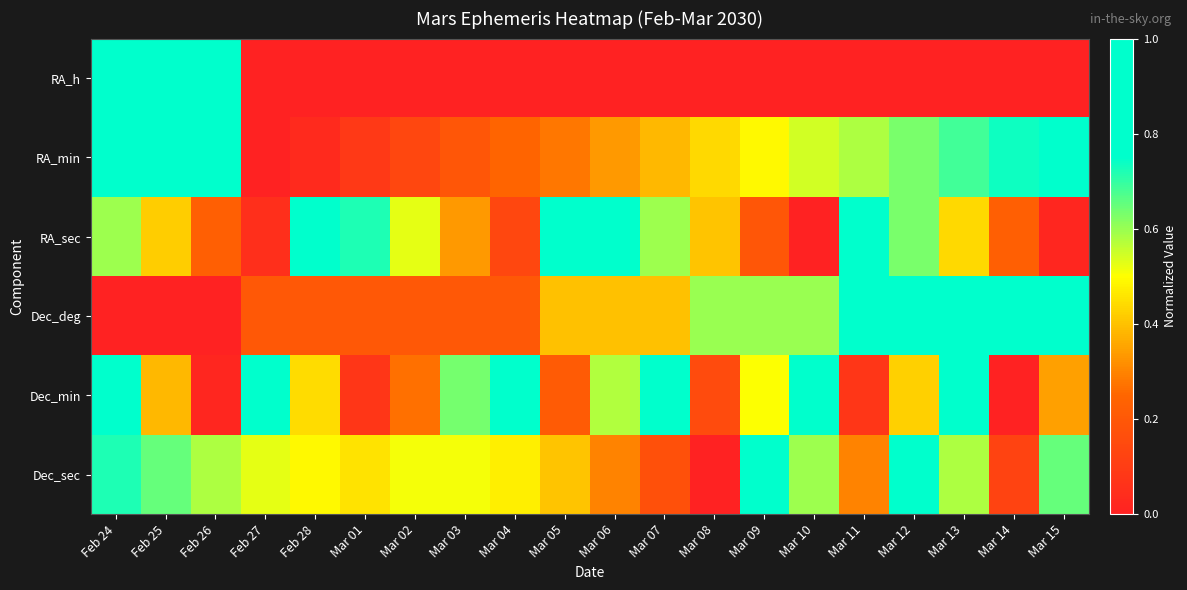

Reading left to right, list all the values displayed in this chart.

RA_h: Feb 24=1.0	Feb 25=1.0	Feb 26=1.0	Feb 27=0.0	Feb 28=0.0	Mar 01=0.0	Mar 02=0.0	Mar 03=0.0	Mar 04=0.0	Mar 05=0.0	Mar 06=0.0	Mar 07=0.0	Mar 08=0.0	Mar 09=0.0	Mar 10=0.0	Mar 11=0.0	Mar 12=0.0	Mar 13=0.0	Mar 14=0.0	Mar 15=0.0
RA_min: Feb 24=0.9	Feb 25=0.9	Feb 26=1.0	Feb 27=0.0	Feb 28=0.0	Mar 01=0.1	Mar 02=0.1	Mar 03=0.2	Mar 04=0.2	Mar 05=0.3	Mar 06=0.3	Mar 07=0.4	Mar 08=0.4	Mar 09=0.5	Mar 10=0.5	Mar 11=0.6	Mar 12=0.6	Mar 13=0.7	Mar 14=0.7	Mar 15=0.8
RA_sec: Feb 24=0.6	Feb 25=0.4	Feb 26=0.2	Feb 27=0.1	Feb 28=0.9	Mar 01=0.7	Mar 02=0.5	Mar 03=0.3	Mar 04=0.1	Mar 05=1.0	Mar 06=0.8	Mar 07=0.6	Mar 08=0.4	Mar 09=0.2	Mar 10=0.0	Mar 11=0.8	Mar 12=0.6	Mar 13=0.4	Mar 14=0.2	Mar 15=0.0
Dec_deg: Feb 24=0.0	Feb 25=0.0	Feb 26=0.0	Feb 27=0.2	Feb 28=0.2	Mar 01=0.2	Mar 02=0.2	Mar 03=0.2	Mar 04=0.2	Mar 05=0.4	Mar 06=0.4	Mar 07=0.4	Mar 08=0.6	Mar 09=0.6	Mar 10=0.6	Mar 11=0.8	Mar 12=0.8	Mar 13=0.8	Mar 14=1.0	Mar 15=1.0
Dec_min: Feb 24=0.8	Feb 25=0.4	Feb 26=0.0	Feb 27=0.8	Feb 28=0.4	Mar 01=0.1	Mar 02=0.3	Mar 03=0.6	Mar 04=1.0	Mar 05=0.2	Mar 06=0.6	Mar 07=0.9	Mar 08=0.2	Mar 09=0.5	Mar 10=0.9	Mar 11=0.1	Mar 12=0.4	Mar 13=0.8	Mar 14=0.0	Mar 15=0.3
Dec_sec: Feb 24=0.7	Feb 25=0.6	Feb 26=0.6	Feb 27=0.5	Feb 28=0.5	Mar 01=0.5	Mar 02=0.5	Mar 03=0.5	Mar 04=0.5	Mar 05=0.4	Mar 06=0.3	Mar 07=0.2	Mar 08=0.0	Mar 09=0.8	Mar 10=0.6	Mar 11=0.3	Mar 12=1.0	Mar 13=0.6	Mar 14=0.1	Mar 15=0.6